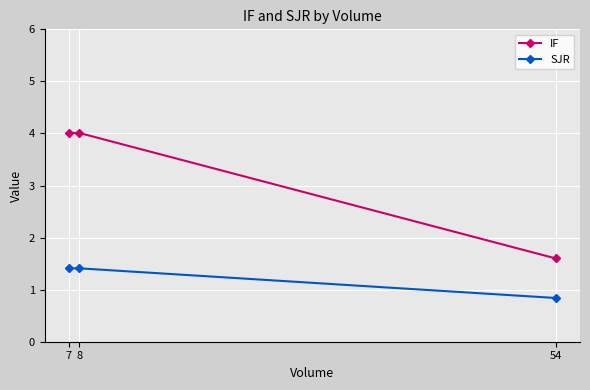

Count the SJR values in the range 0 to 1.

1